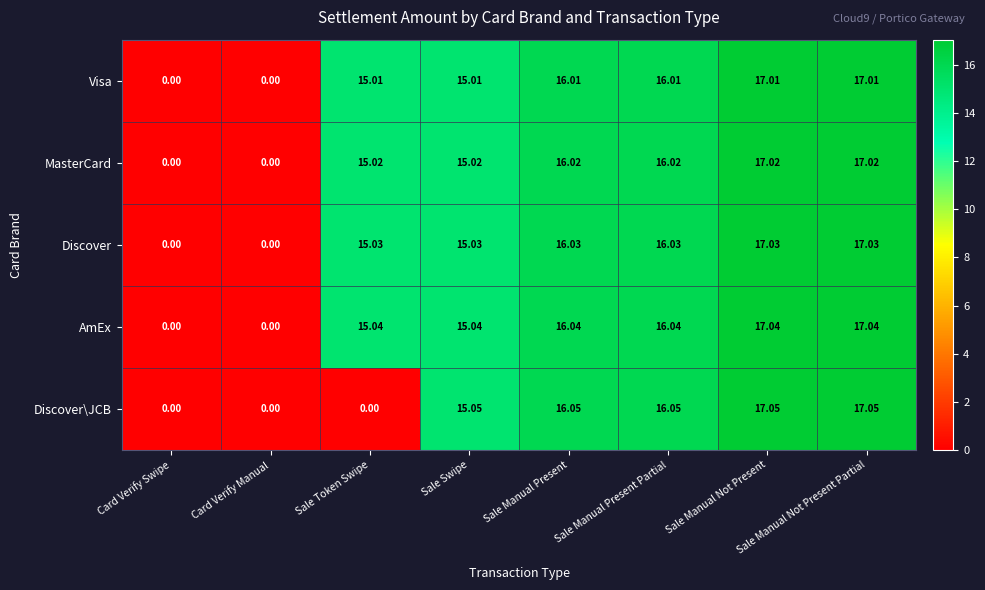

Which series has the largest total across all categories?

AmEx